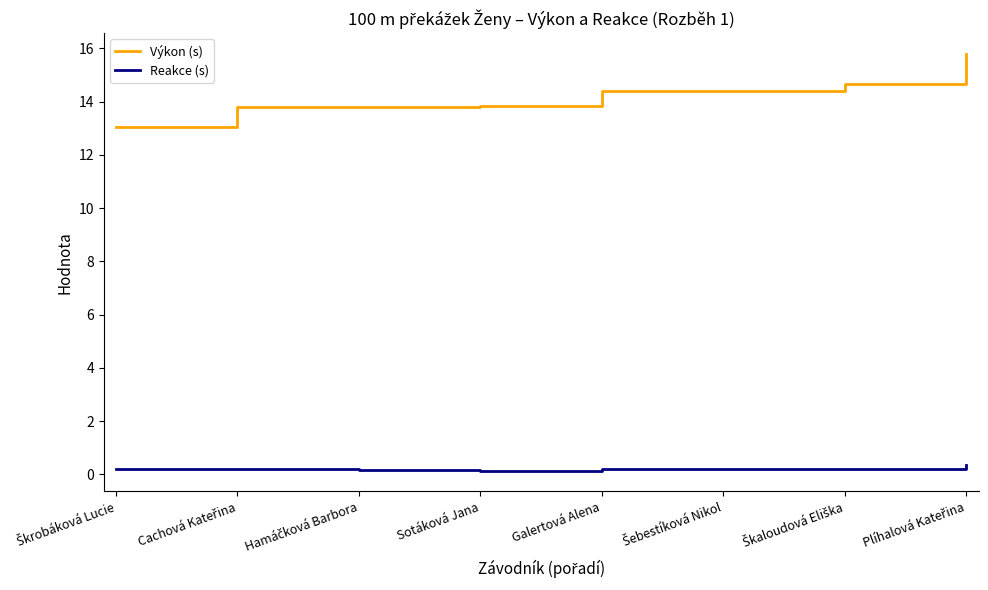

How many lines are shown in the chart?

2